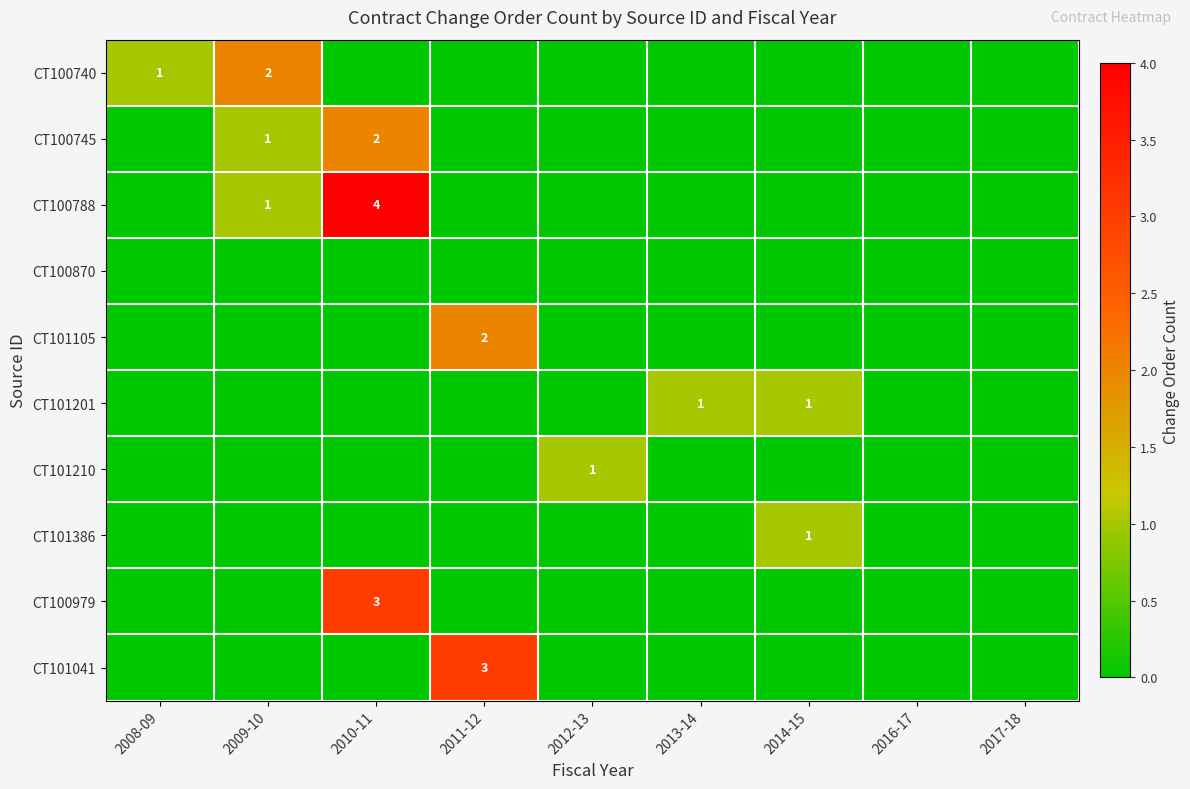

Between 2016-17 and 2017-18, which series saw the biggest shift?

CT100740